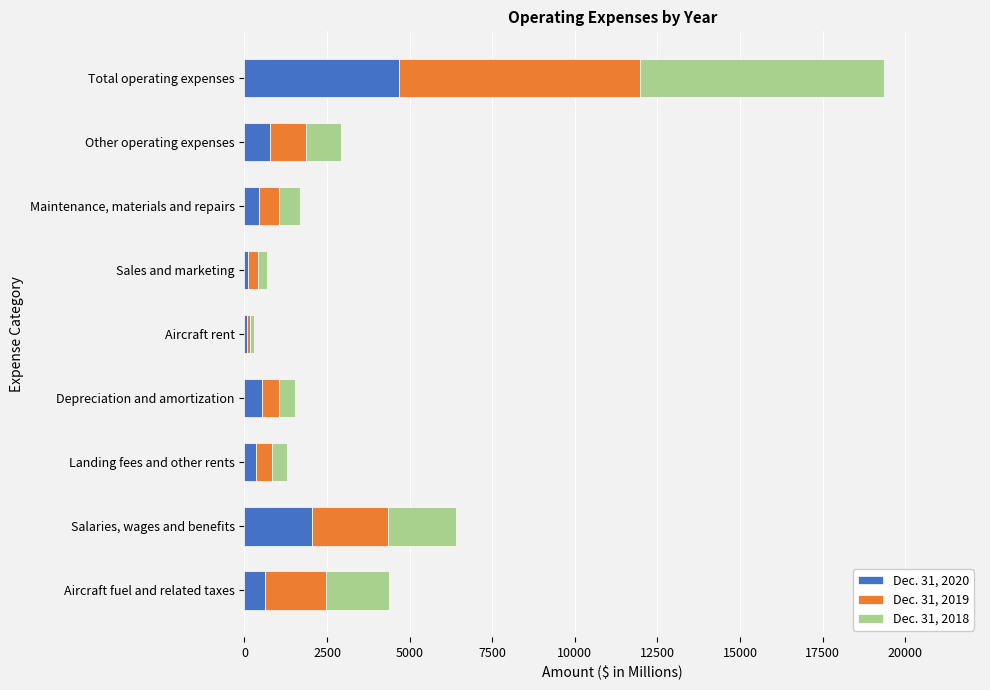

List the labels in order of Dec. 31, 2020 value, largest first.

Total operating expenses, Salaries, wages and benefits, Other operating expenses, Aircraft fuel and related taxes, Depreciation and amortization, Maintenance, materials and repairs, Landing fees and other rents, Sales and marketing, Aircraft rent